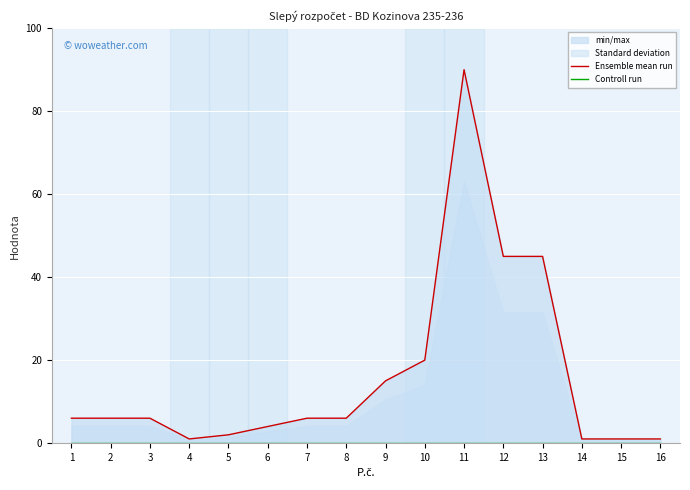

Which series has the largest total across all categories?

Ensemble mean run